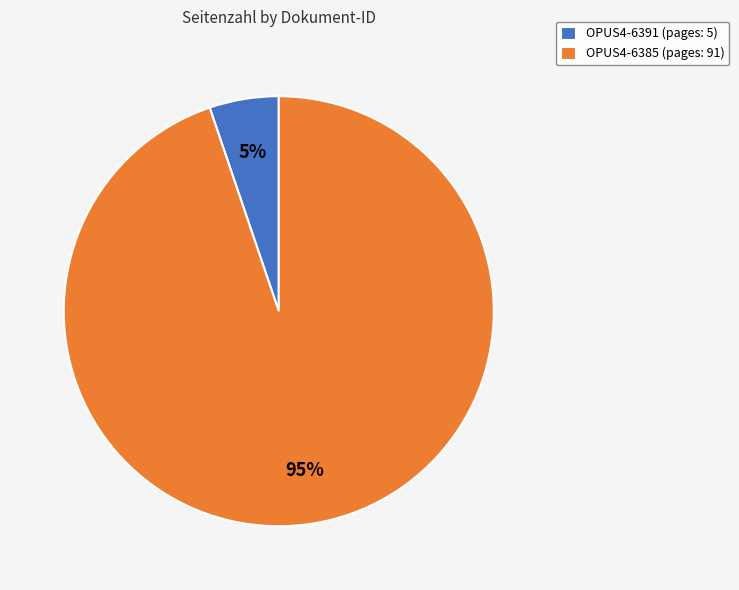

Is the sum of OPUS4-6385 and OPUS4-6391 greater than half?

Yes